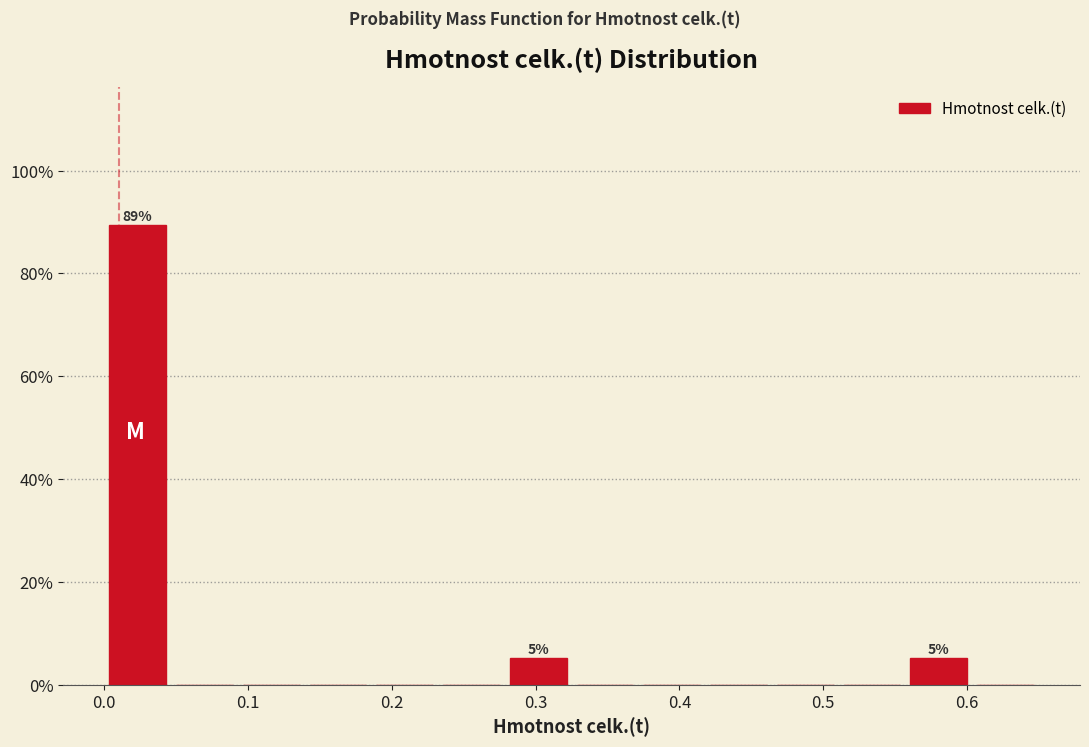

Over which range of the x-axis is the bar tallest?

0.00 to 0.05